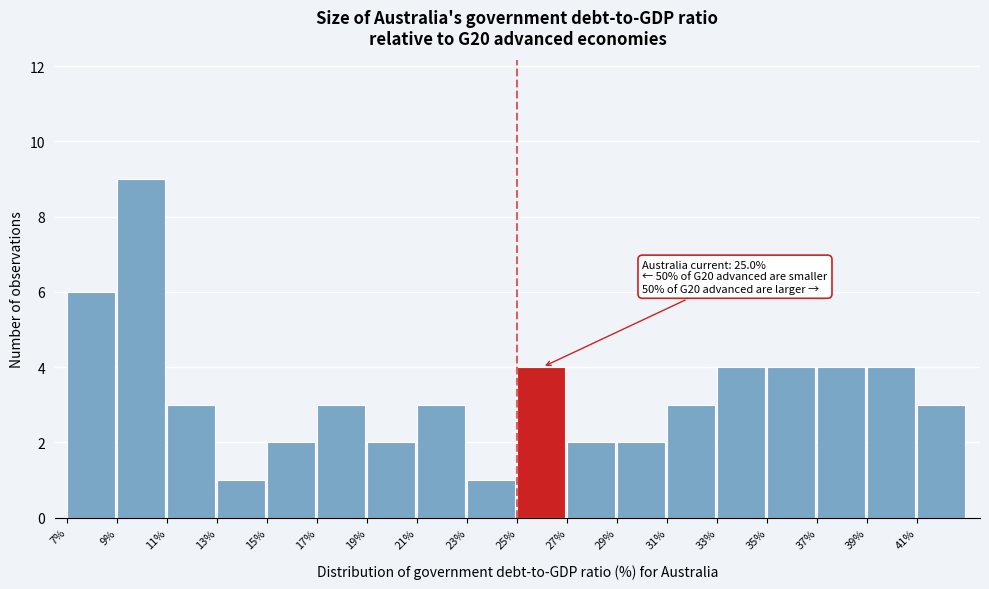

Over which range of the x-axis is the bar tallest?

9 to 11